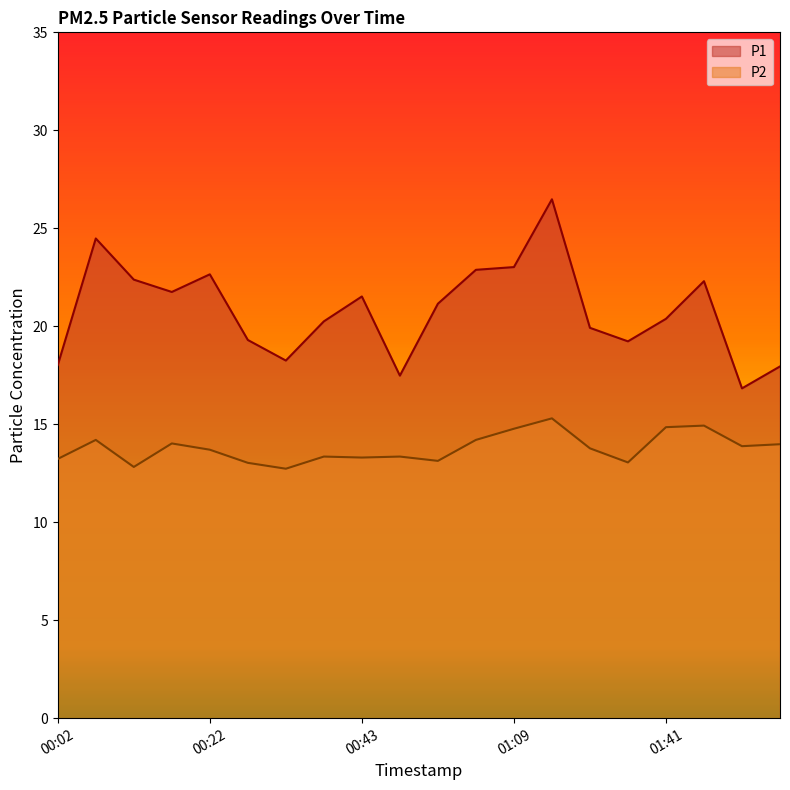

The value of P1 at 01:56 is 17.9. True or false?

True